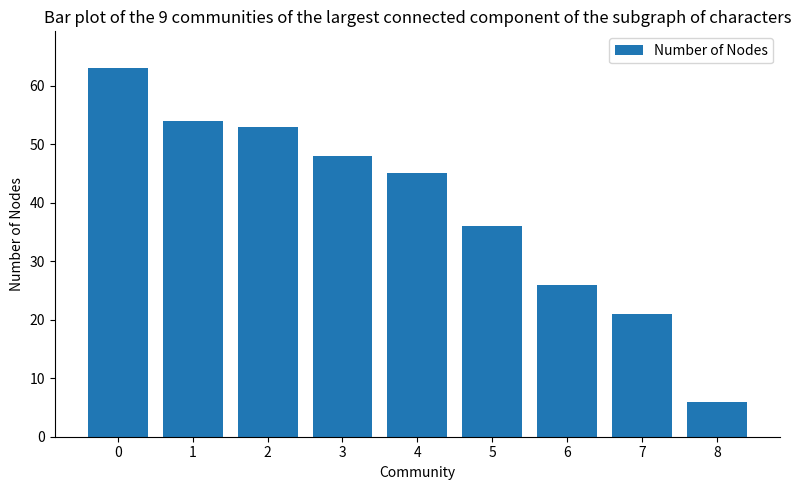

Are the bars grouped side by side (vs. stacked)?

No